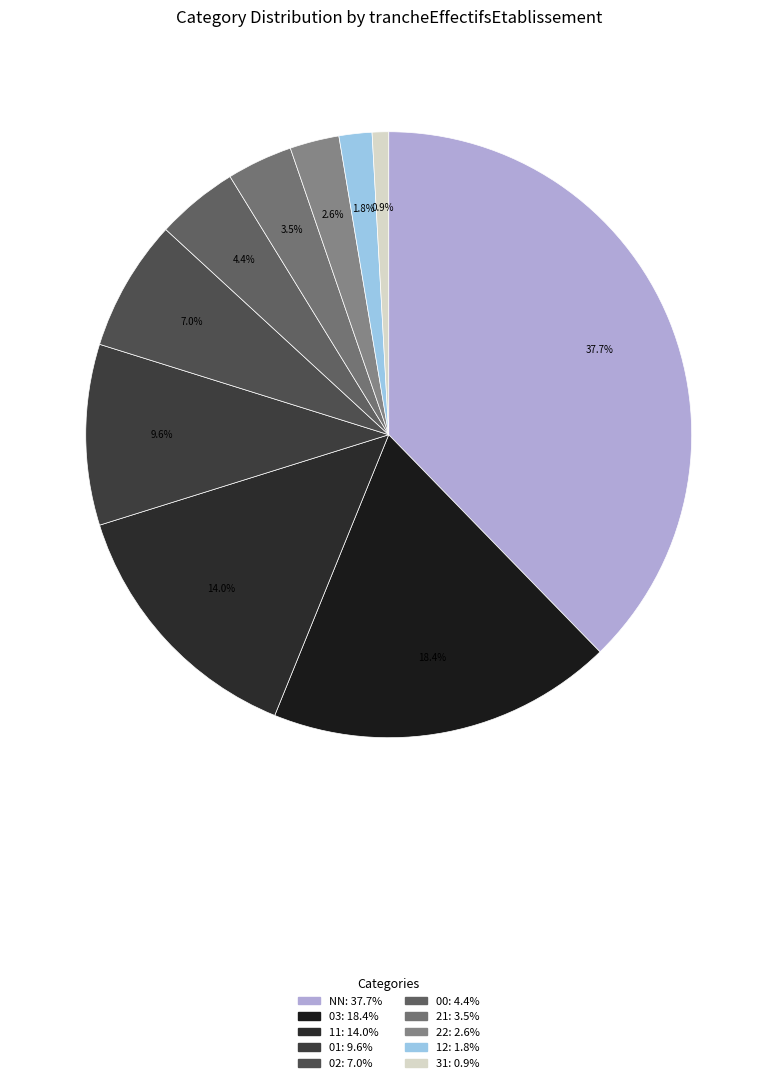

What is the total percentage of 21 and 00?

7.9%